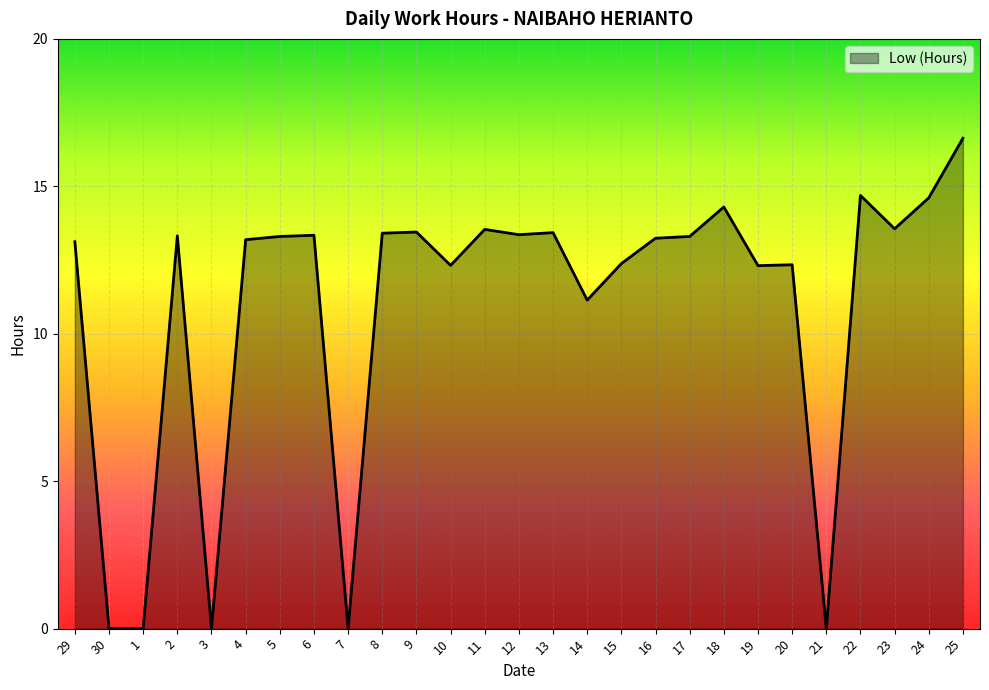

What is the maximum value shown in the chart?

16.6